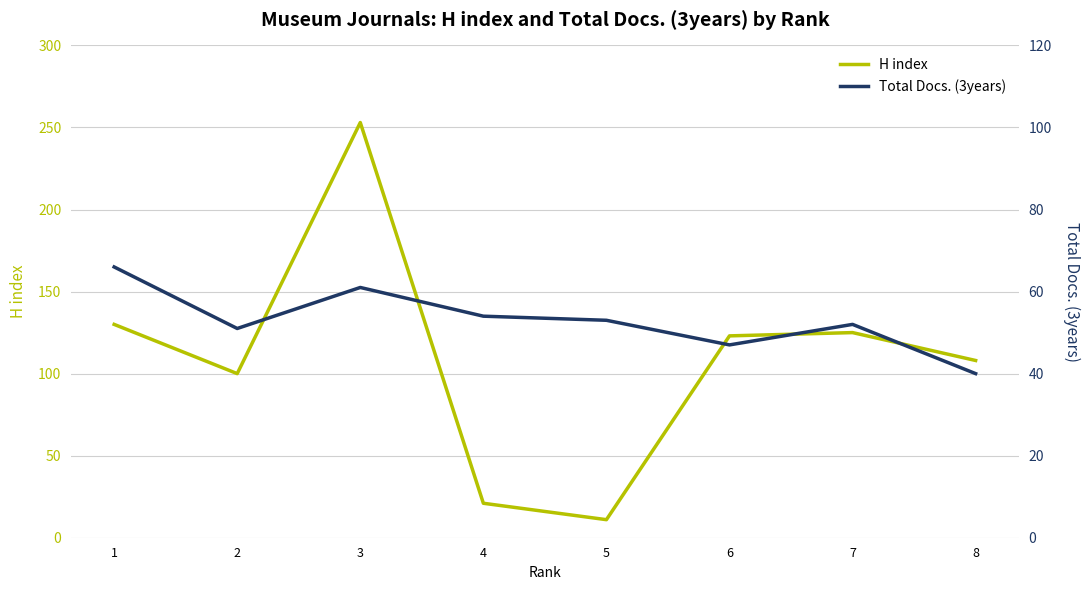

What are all the series names shown in the legend?

H index, Total Docs. (3years)